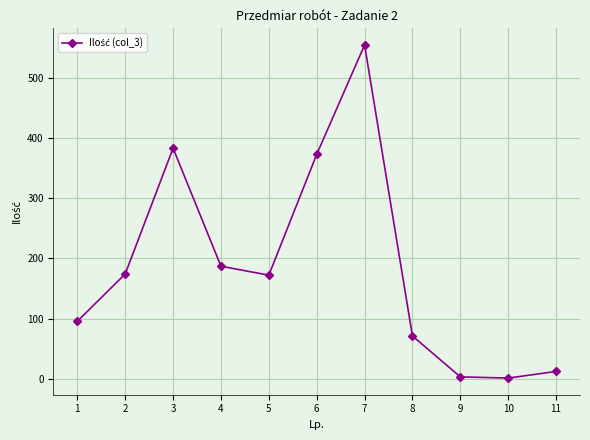

The value at 6 is 215.7. True or false?

False